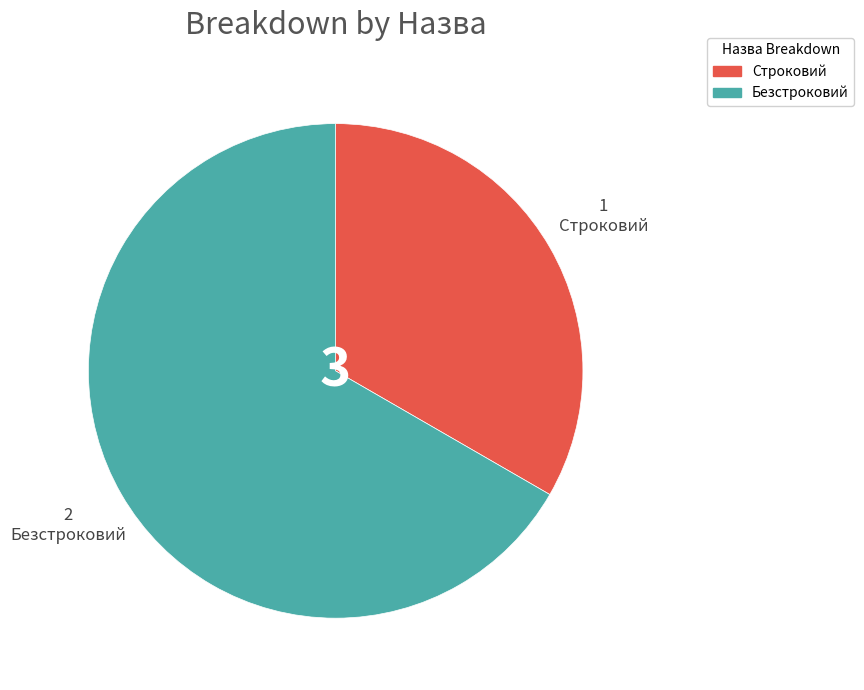

How many slices are in this pie chart?

2